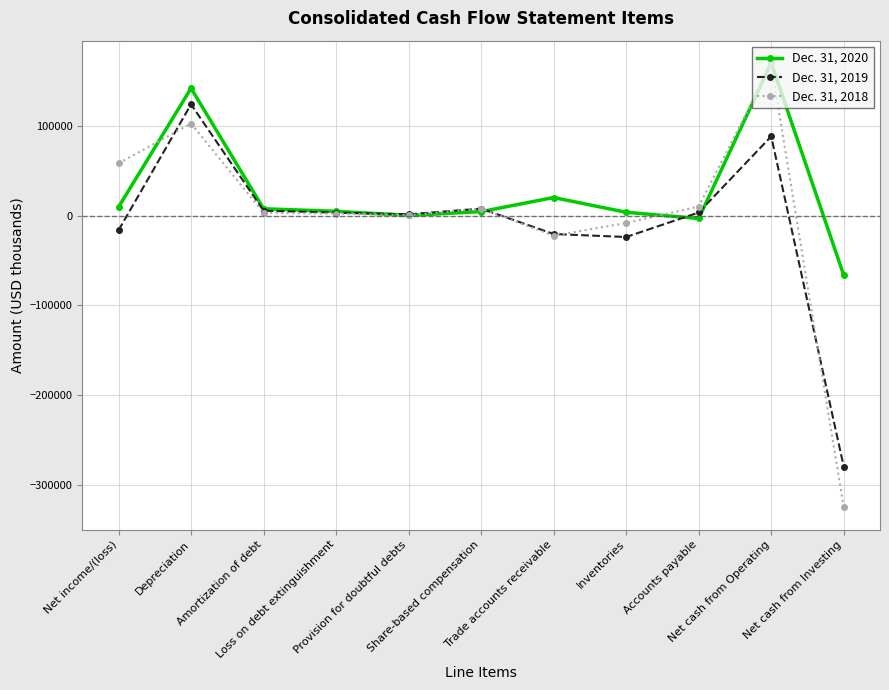

At Accounts payable, list the series in order from smallest to largest.

Dec. 31, 2020, Dec. 31, 2019, Dec. 31, 2018